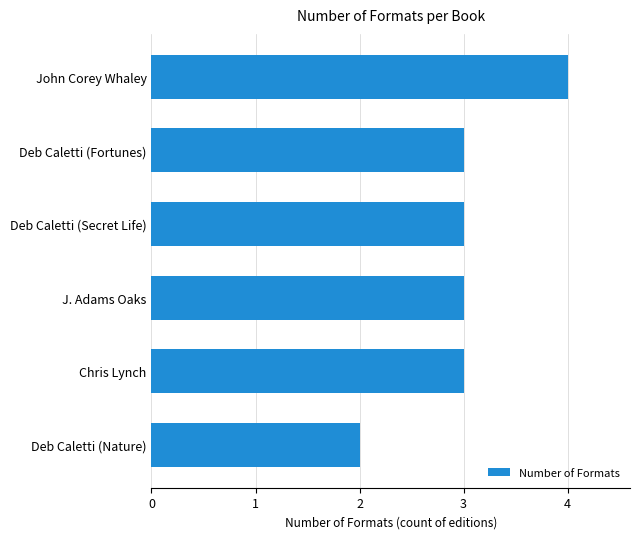

Reading bottom to top, transcribe all the data shown in this chart.

2	3	3	3	3	4